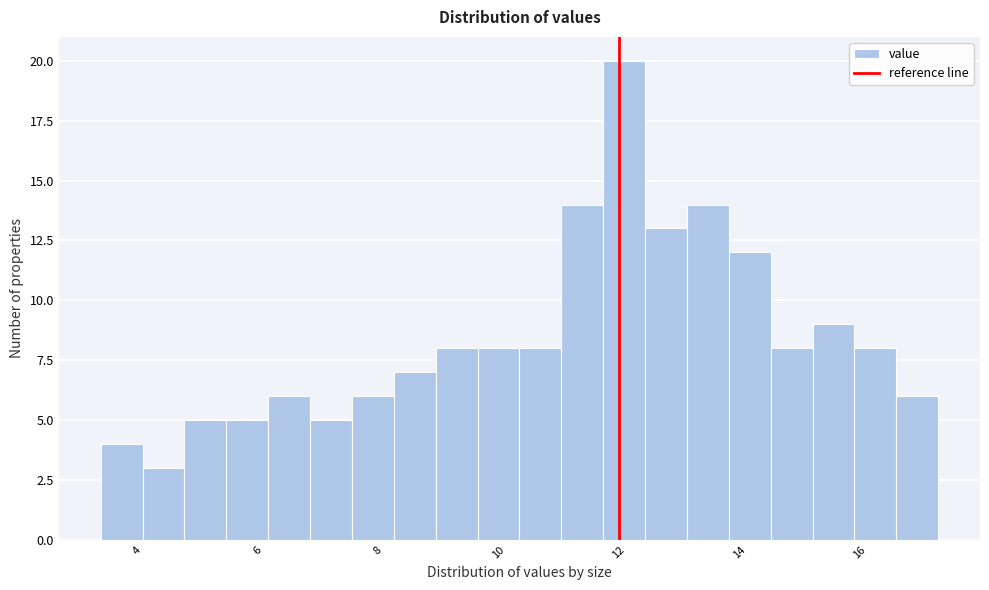

Around what value on the x-axis is the tallest bar? Give the approximate position of its centre, as read against the axis.

12.0